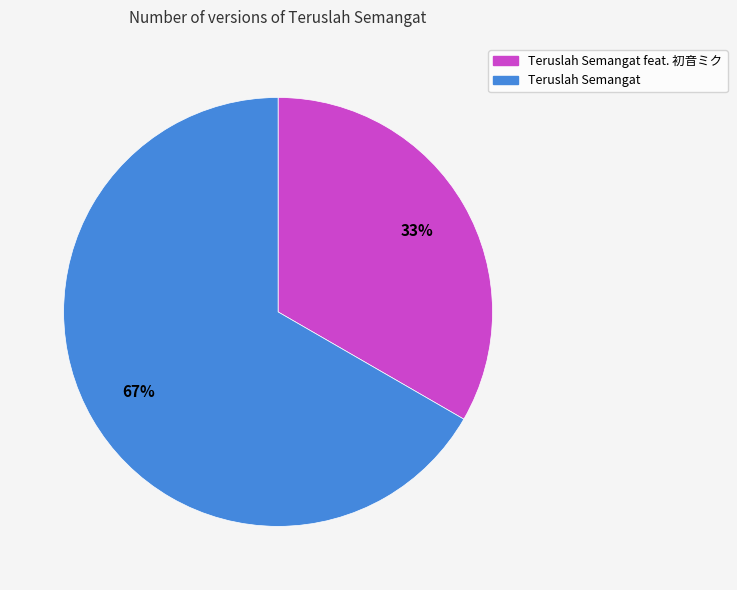

Does any single category account for the majority?

Yes